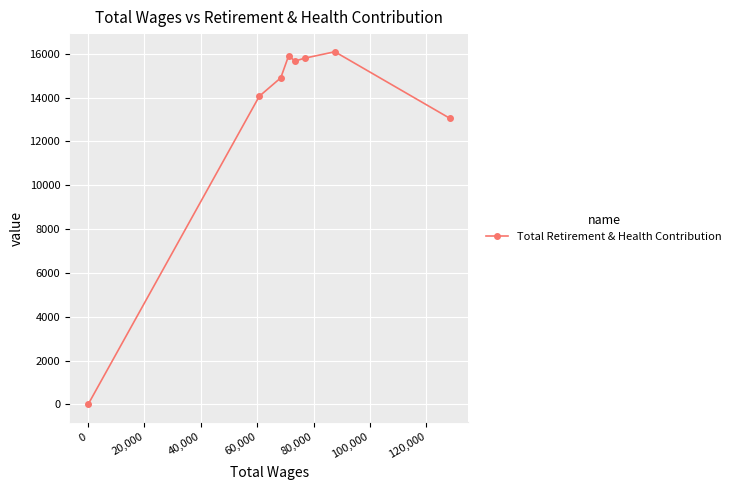

What is the average value?

13184